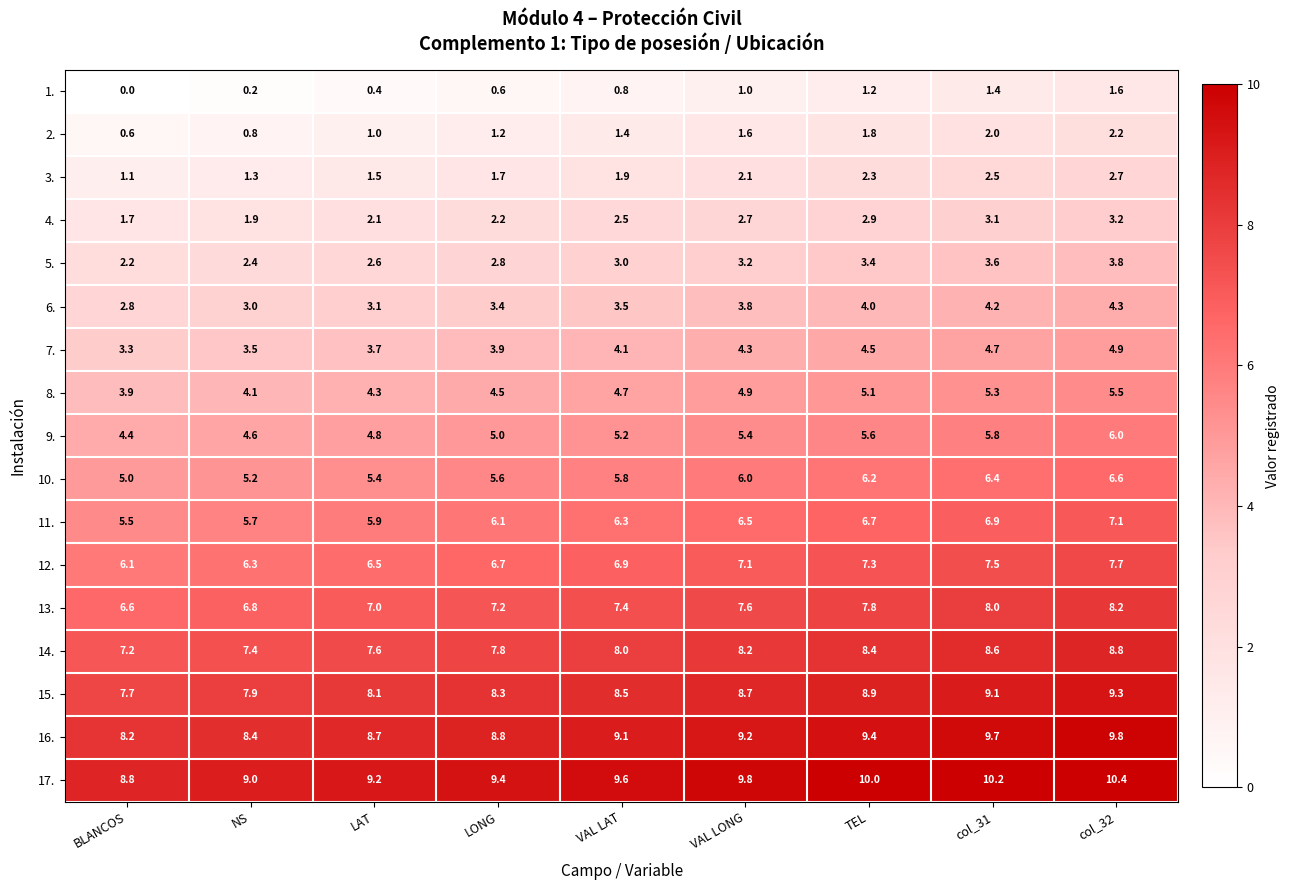

What is the difference between the maximum and minimum values in the 5. series?

1.6